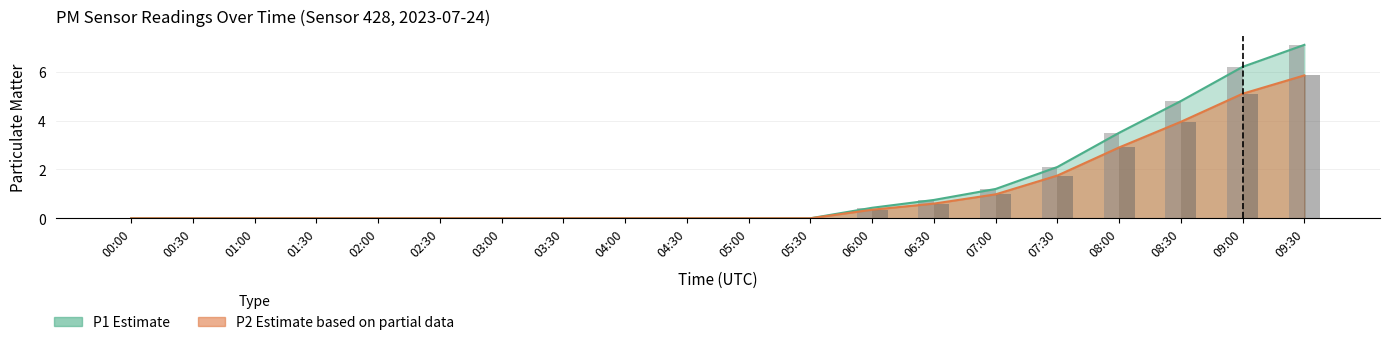

Which series changed the most between 00:00 and 05:30?

P1